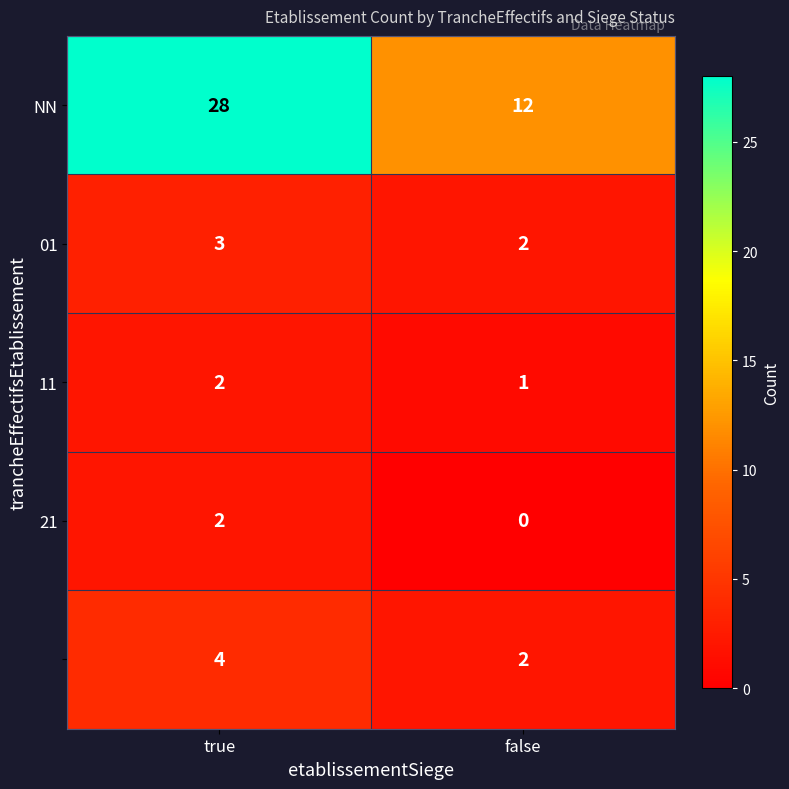

What is the difference between the highest and lowest values at false?

12